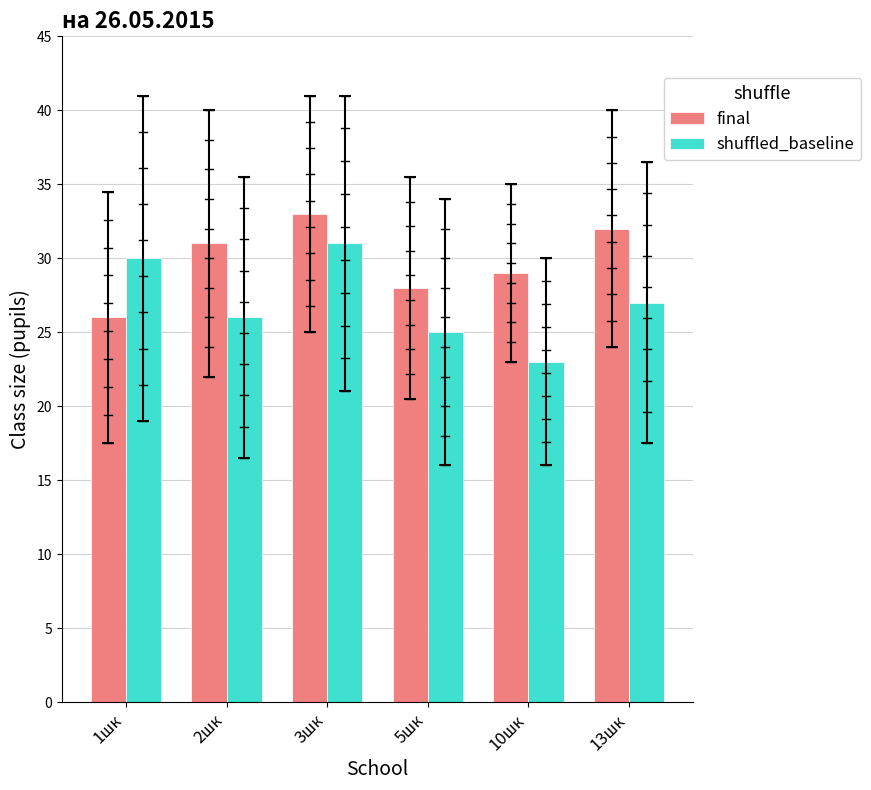

At 2шк, list the series in order from smallest to largest.

shuffled_baseline, final